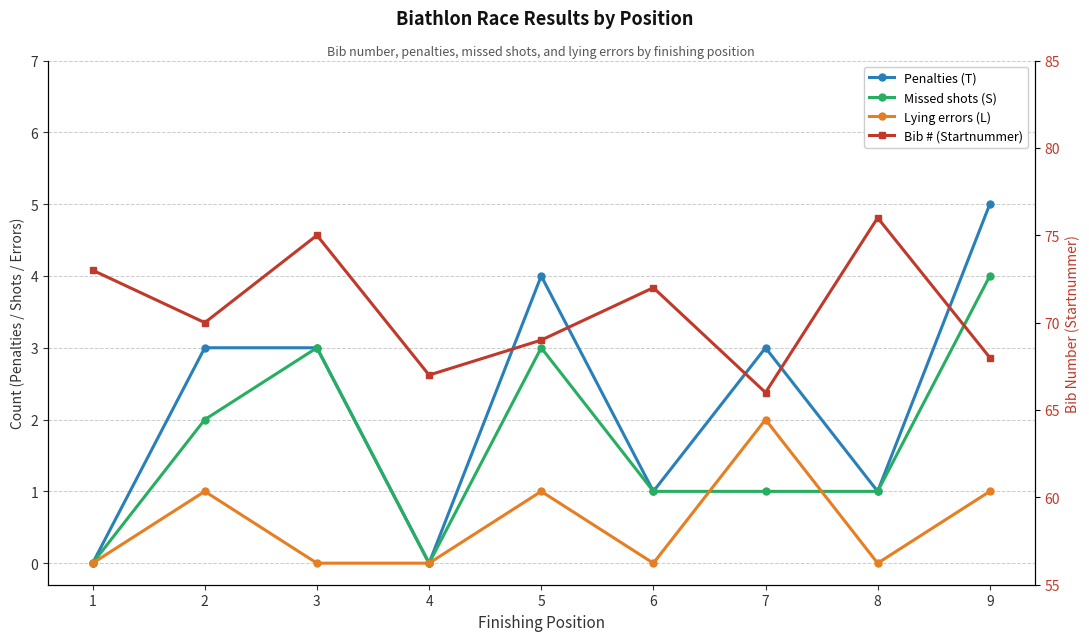

Is the value of Missed shots (S) at 3 greater than the value of Lying errors (L) at 1?

Yes